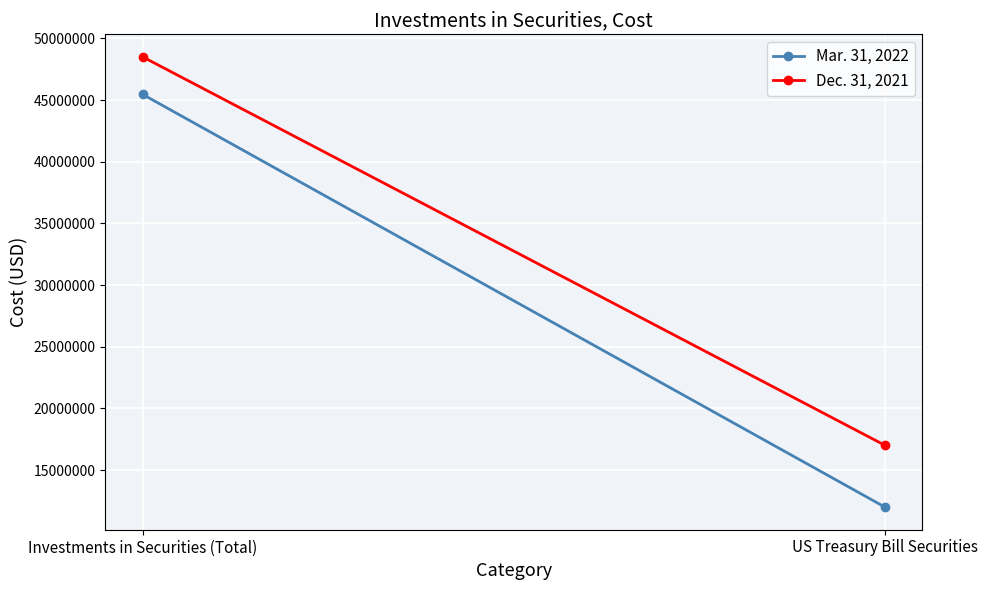

What is the lowest value of the Mar. 31, 2022 series?

11987046